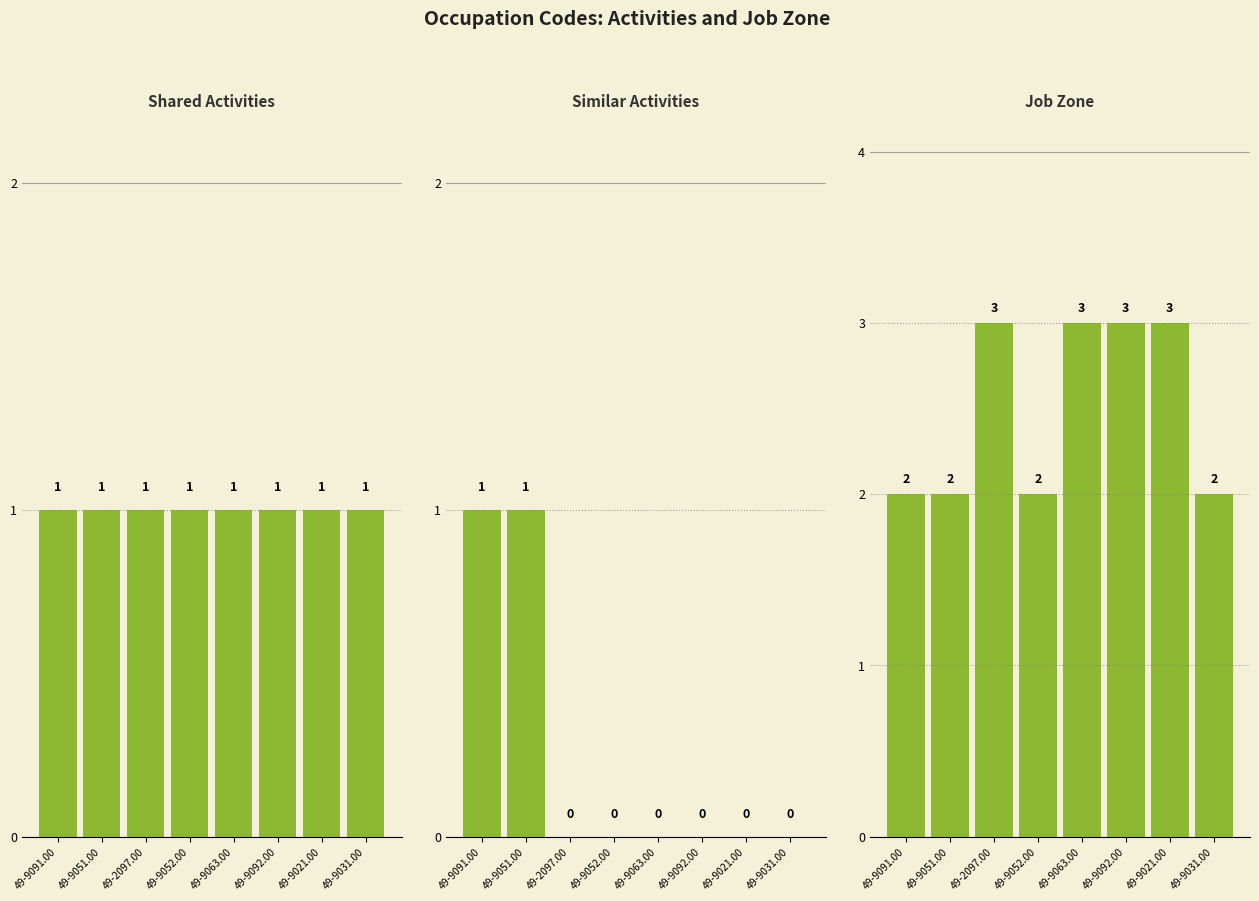

What is the label of the 5th bar from the left?

49-9063.00